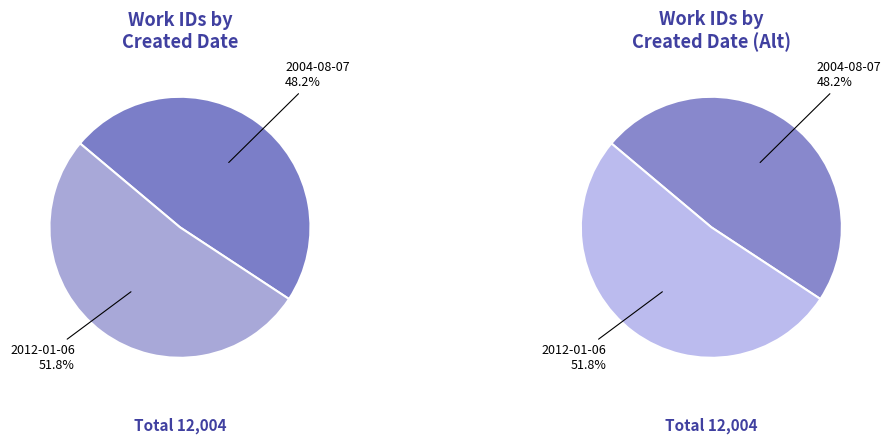

What percentage do 2012-01-06 and 2004-08-07 together represent?

100.0%